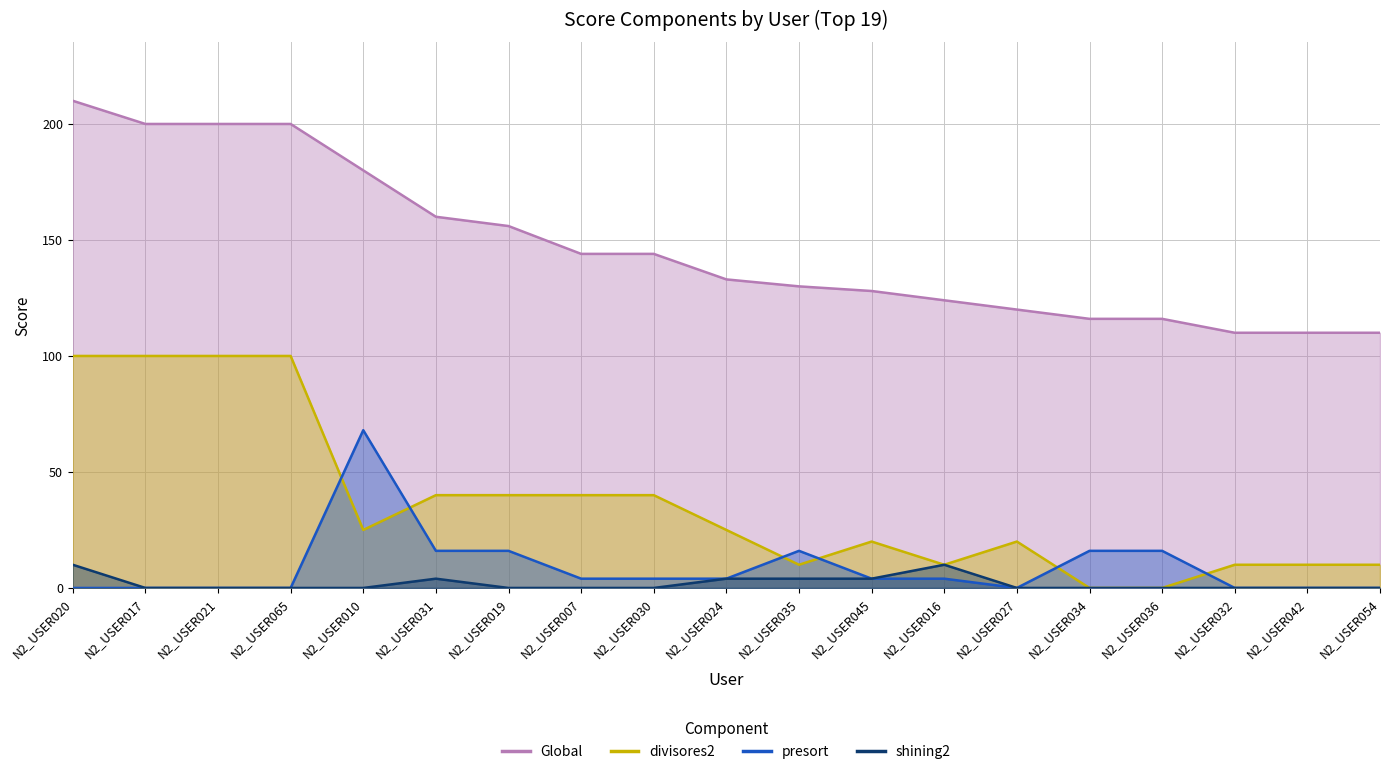

At which category is the sum across all series the highest?

N2_USER020